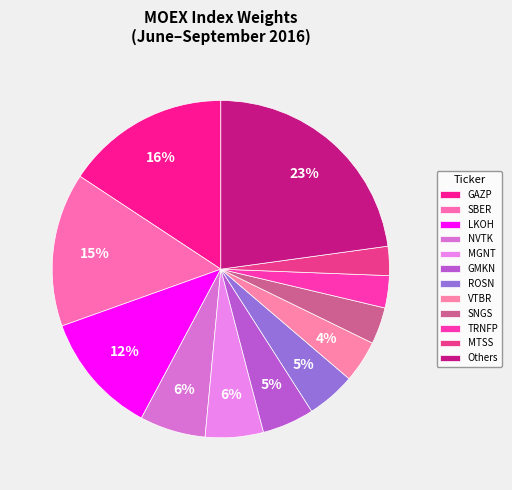

Is there any slice that represents more than half of the pie?

No